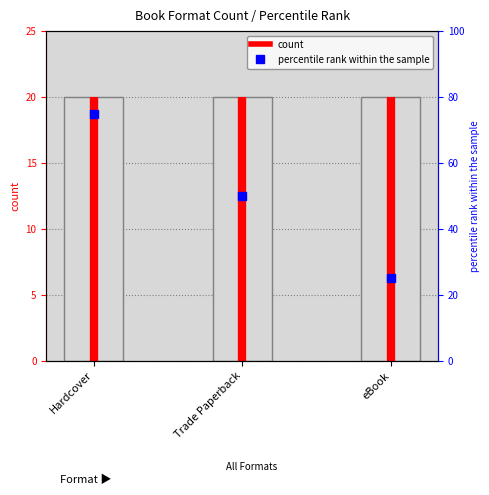

Which has a higher value, Hardcover or Hardcover?

Hardcover